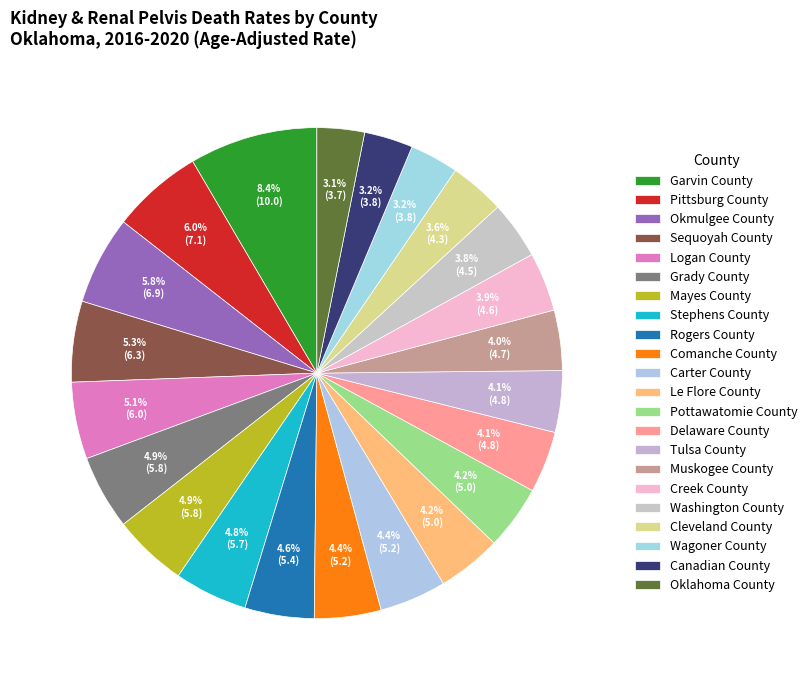

To the nearest percent, what portion does Pittsburg County represent?

6%